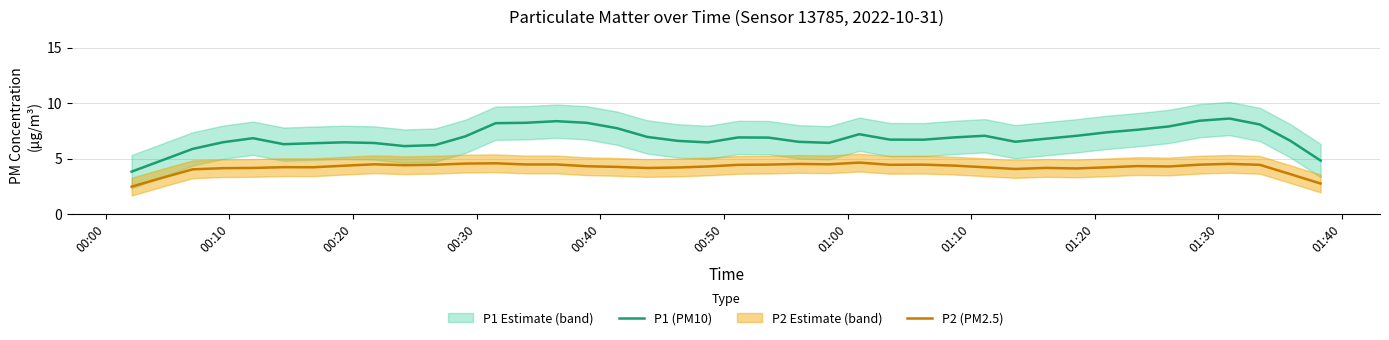

What is the maximum value for P2 (PM2.5)?

4.6